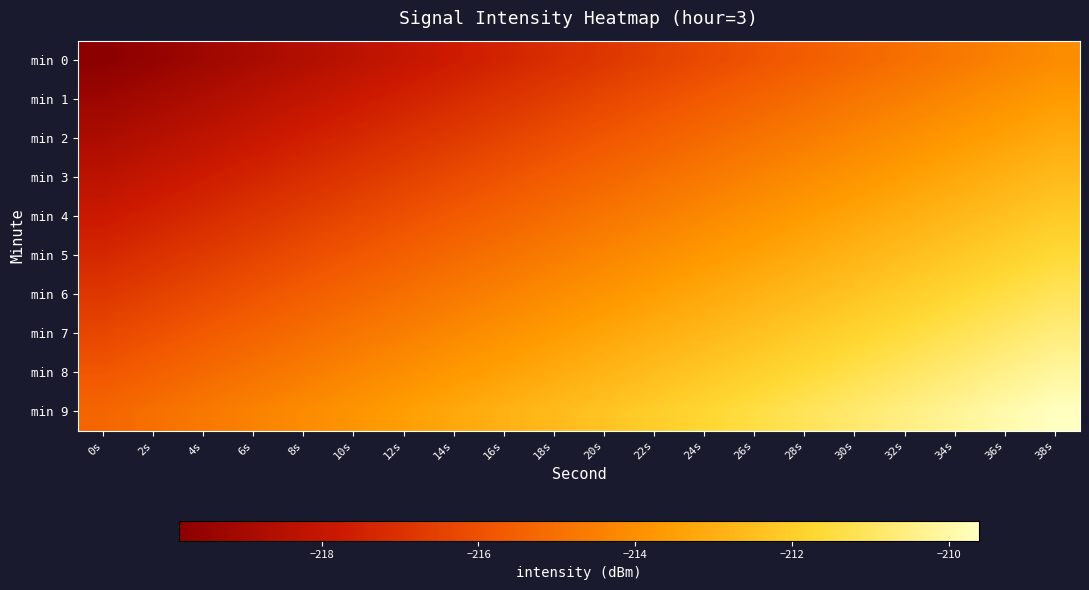

Which series has the widest spread of values?

min 0